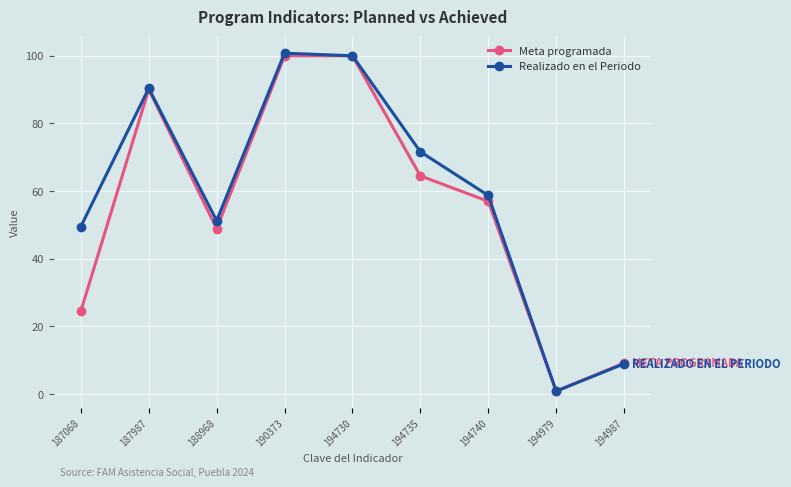

What is the lowest value of the Realizado en el Periodo series?

0.8